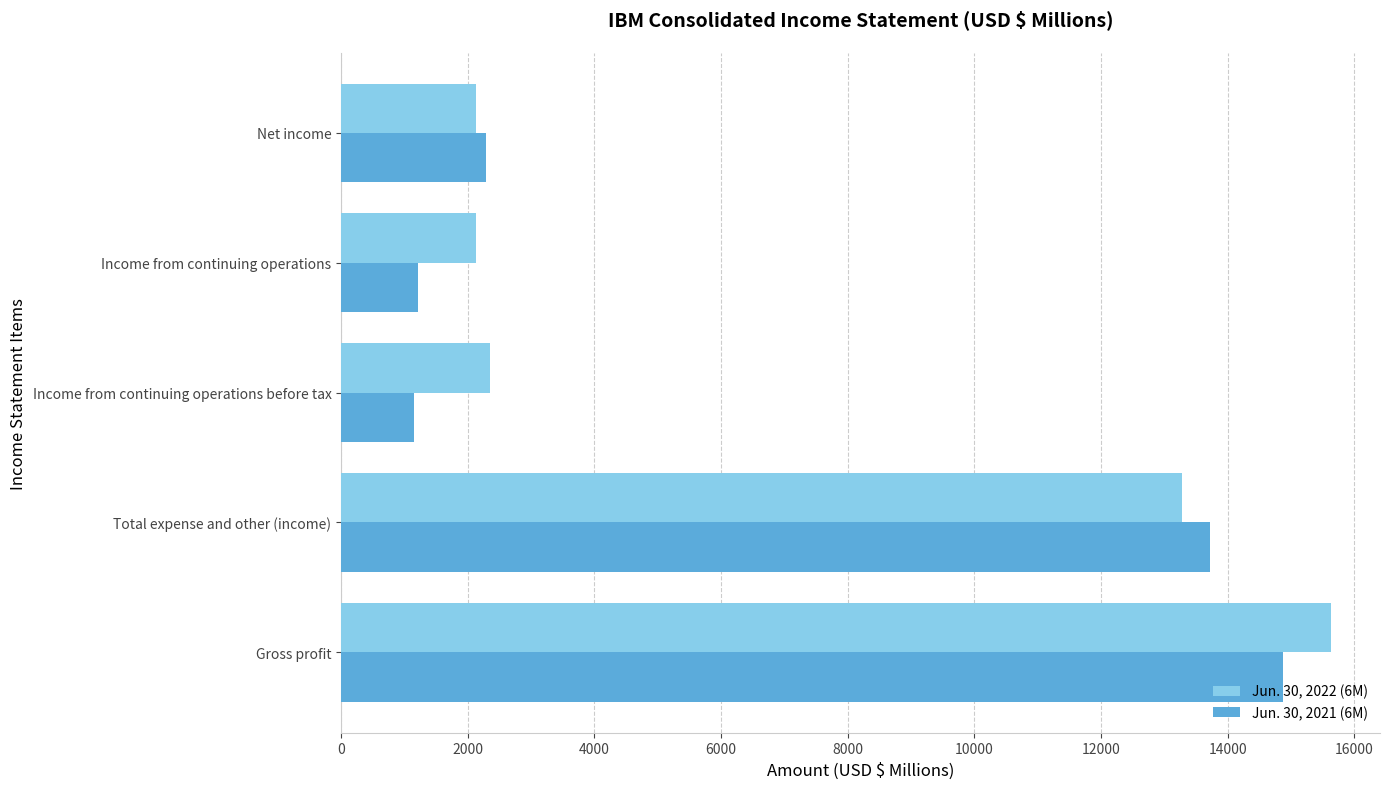

The value of Jun. 30, 2022 (6M) at Income from continuing operations is 2127. True or false?

True